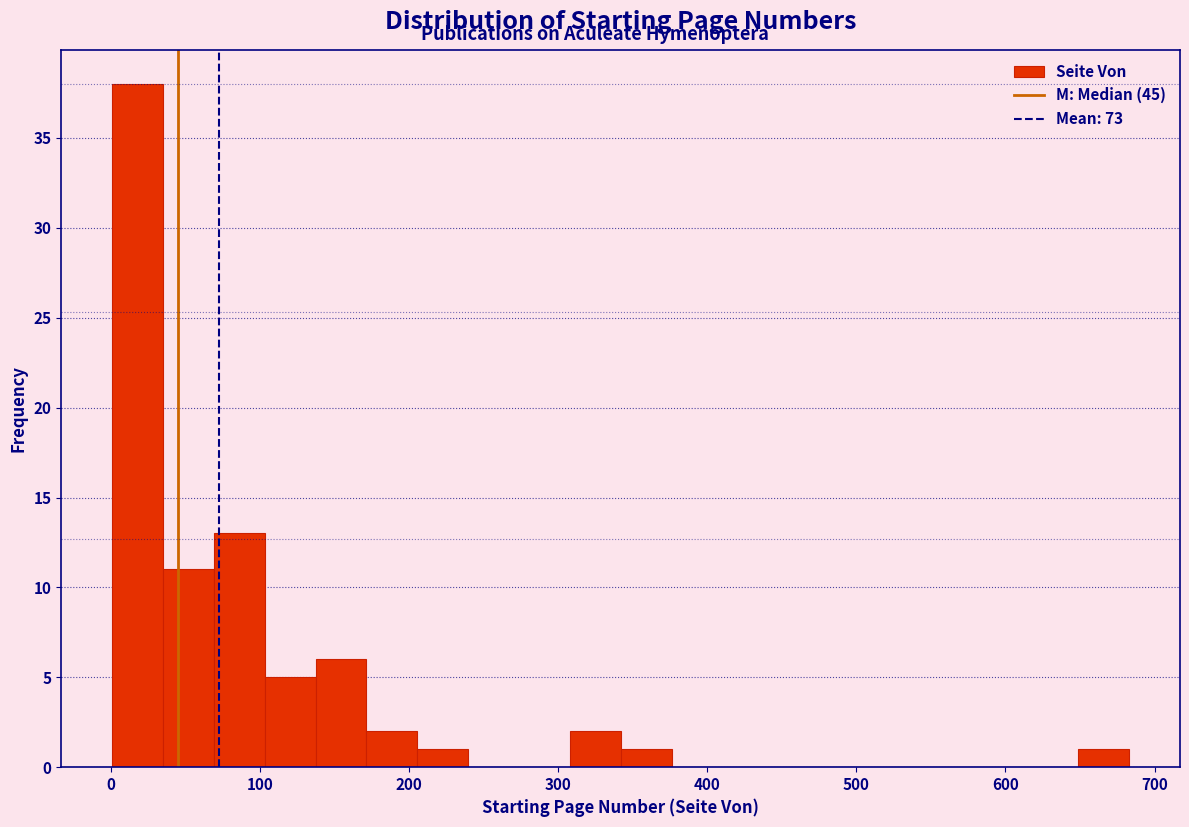

Read against the x-axis, roughly where is the centre of the tallest bar?

20